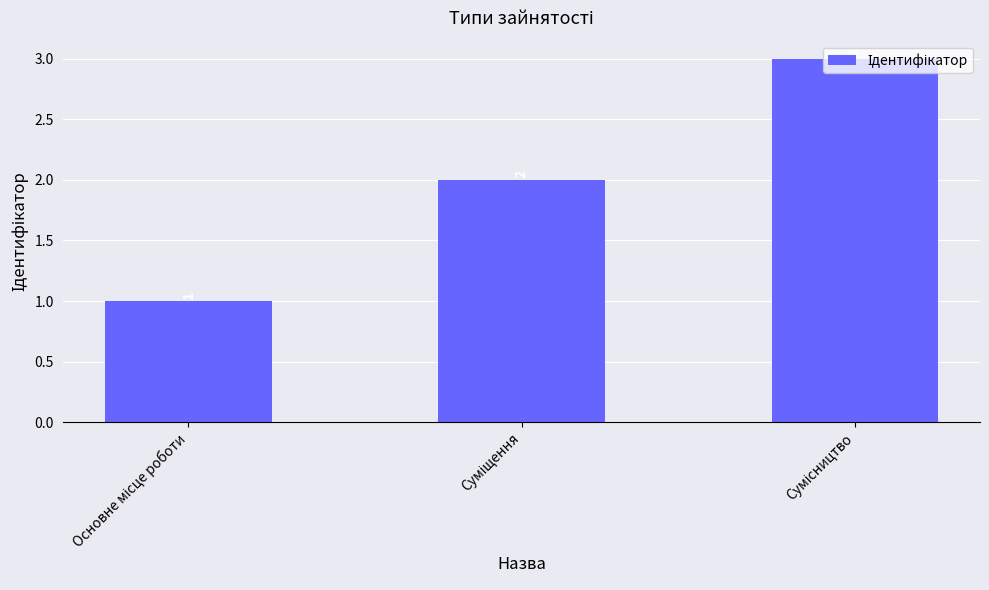

What is the value of the 3rd bar from the left?

3